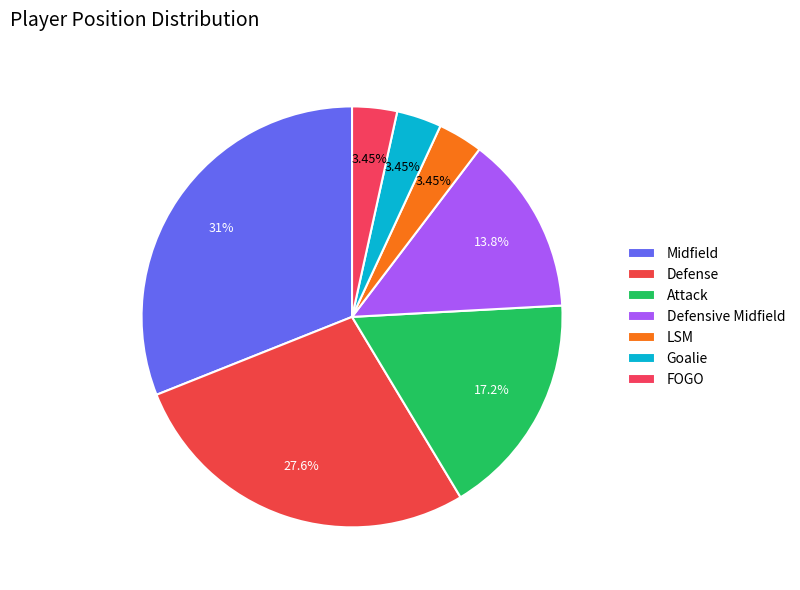

Does any single category account for the majority?

No